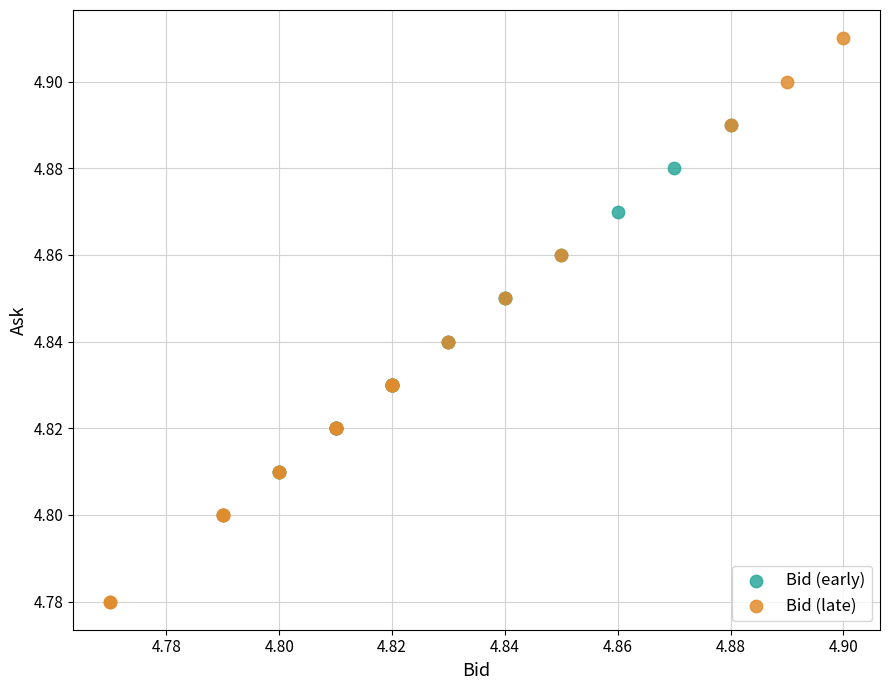

Which series contains the lowest Y value?

Bid (late)